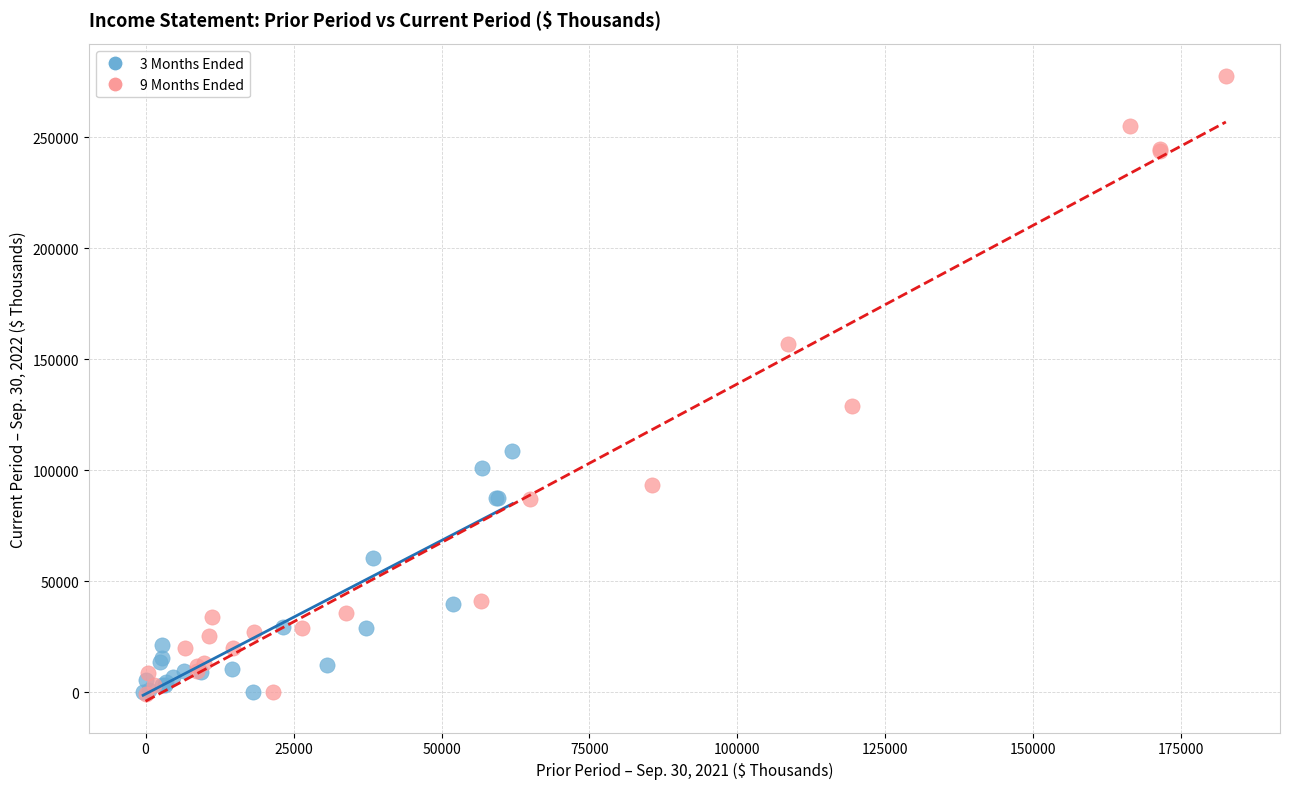

Which series has the largest Y range (max minus min)?

9 Months Ended